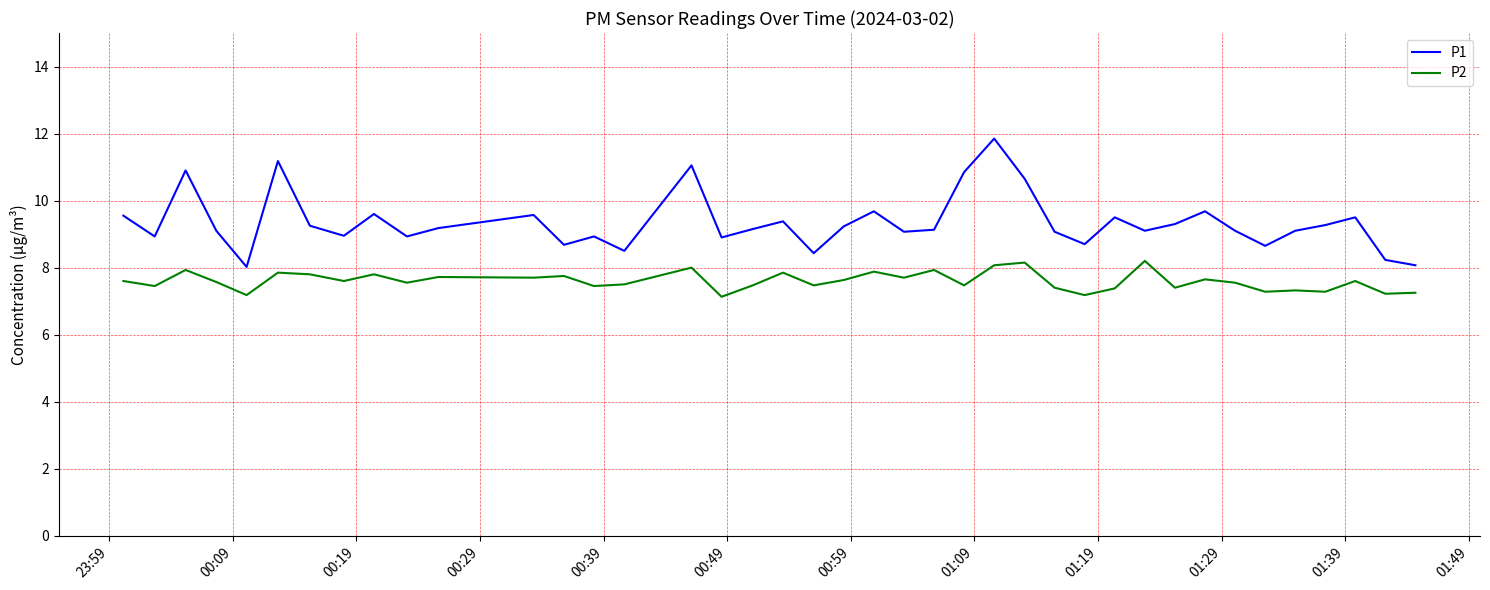

Rank the series by their maximum value, from highest to lowest.

P1, P2